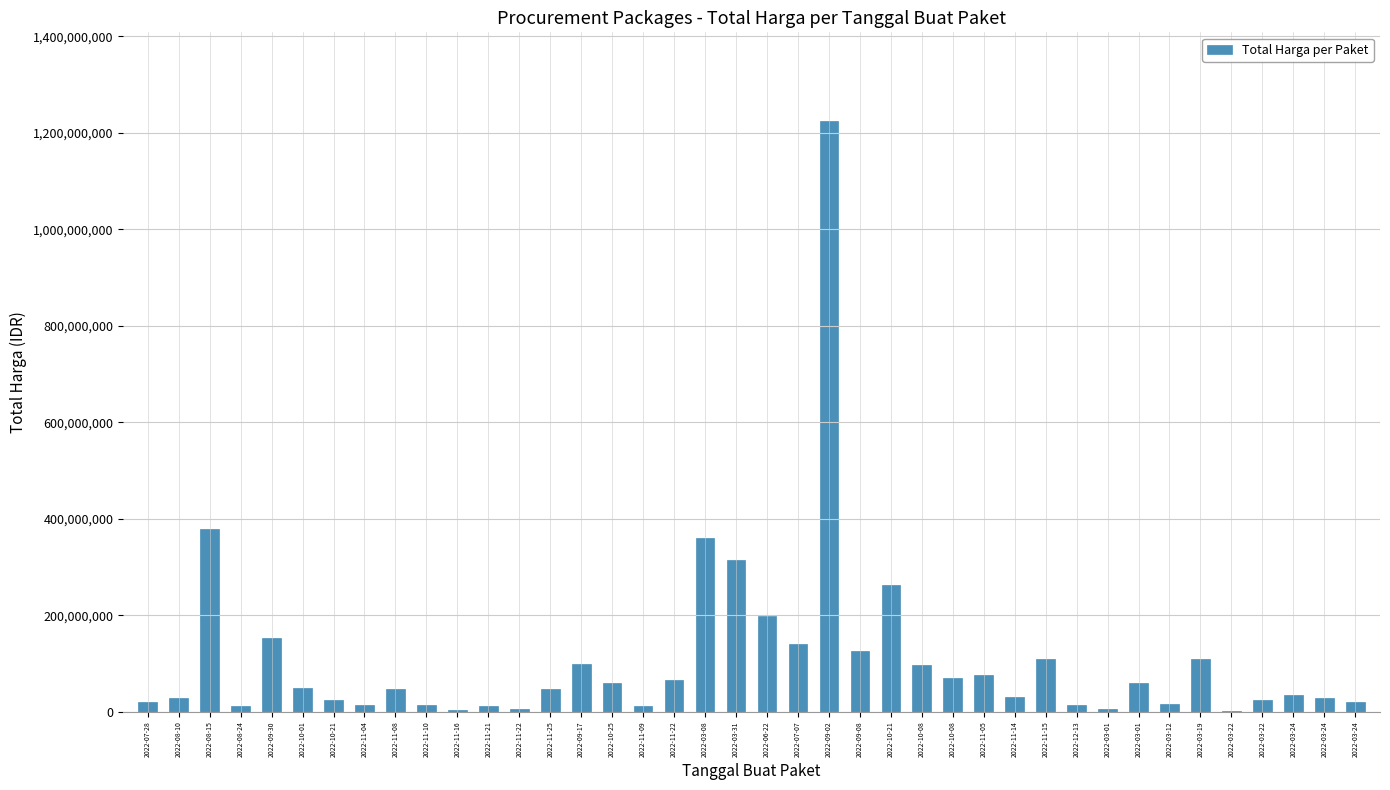

Is it true that the value at 2022-11-15 is 181475938?

False